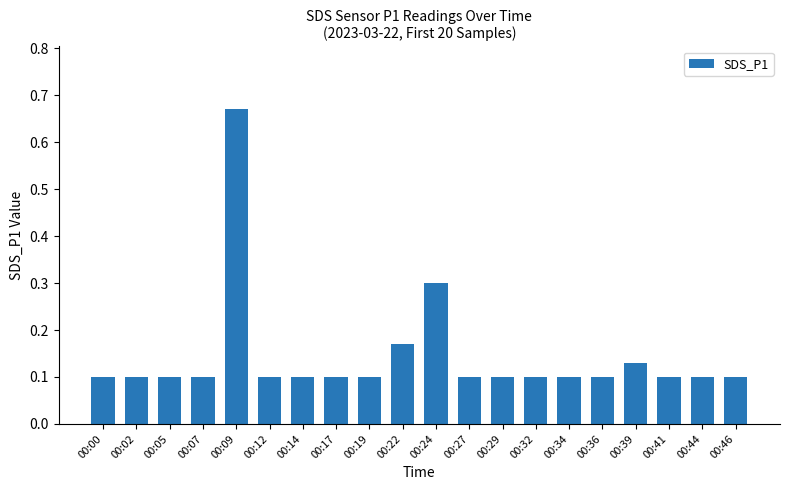

The value at 00:14 is 0.1. True or false?

True